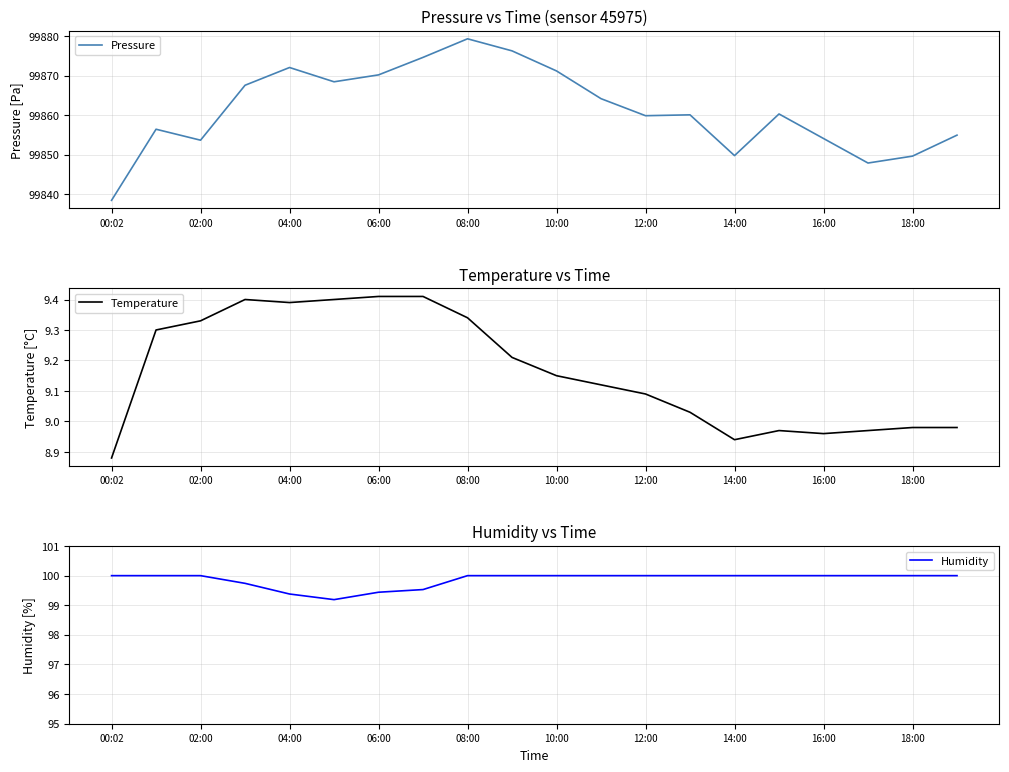

What is the difference between the highest and lowest values at 11?

99855.0